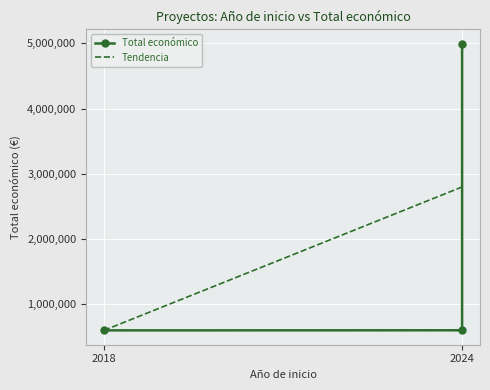

How many data points are less than 600000?

1